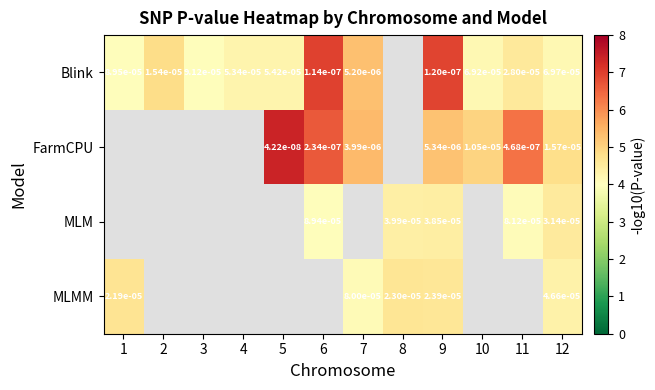

How many categories are shown in the chart?

12